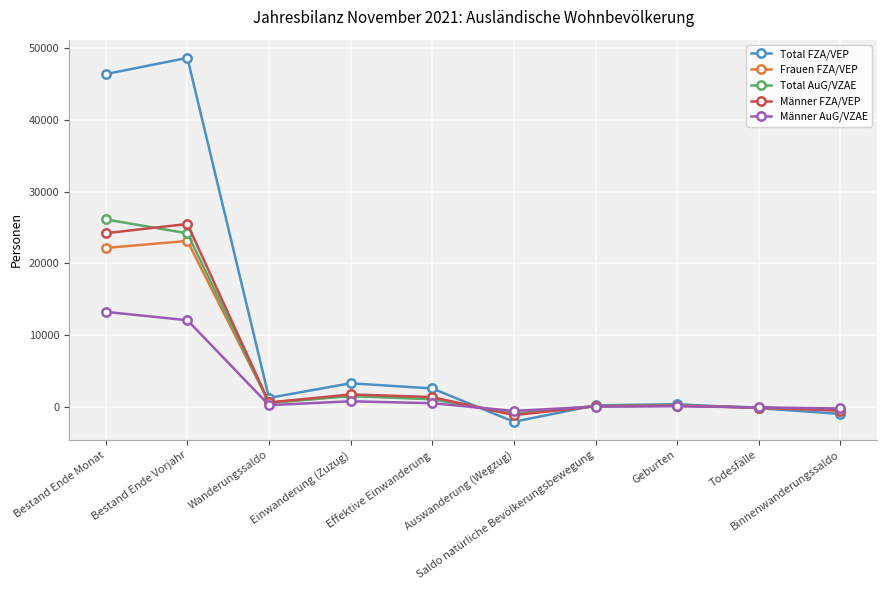

Which category has the highest value in the Total FZA/VEP series?

Bestand Ende Vorjahr